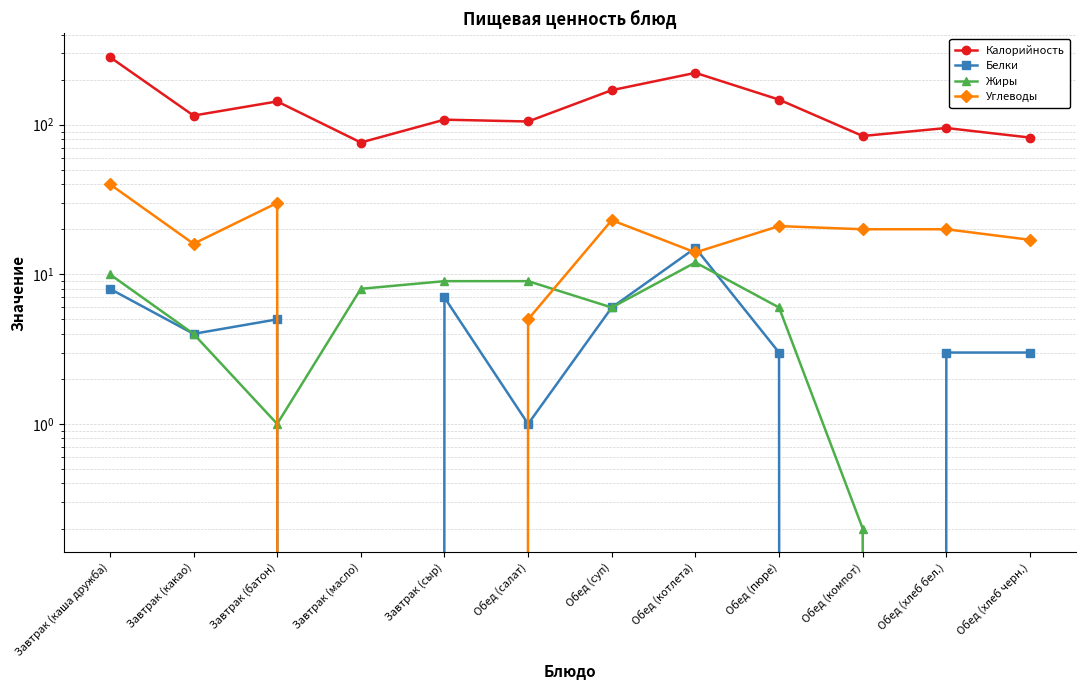

The value of Белки at Обед (суп) is 2.7. True or false?

False